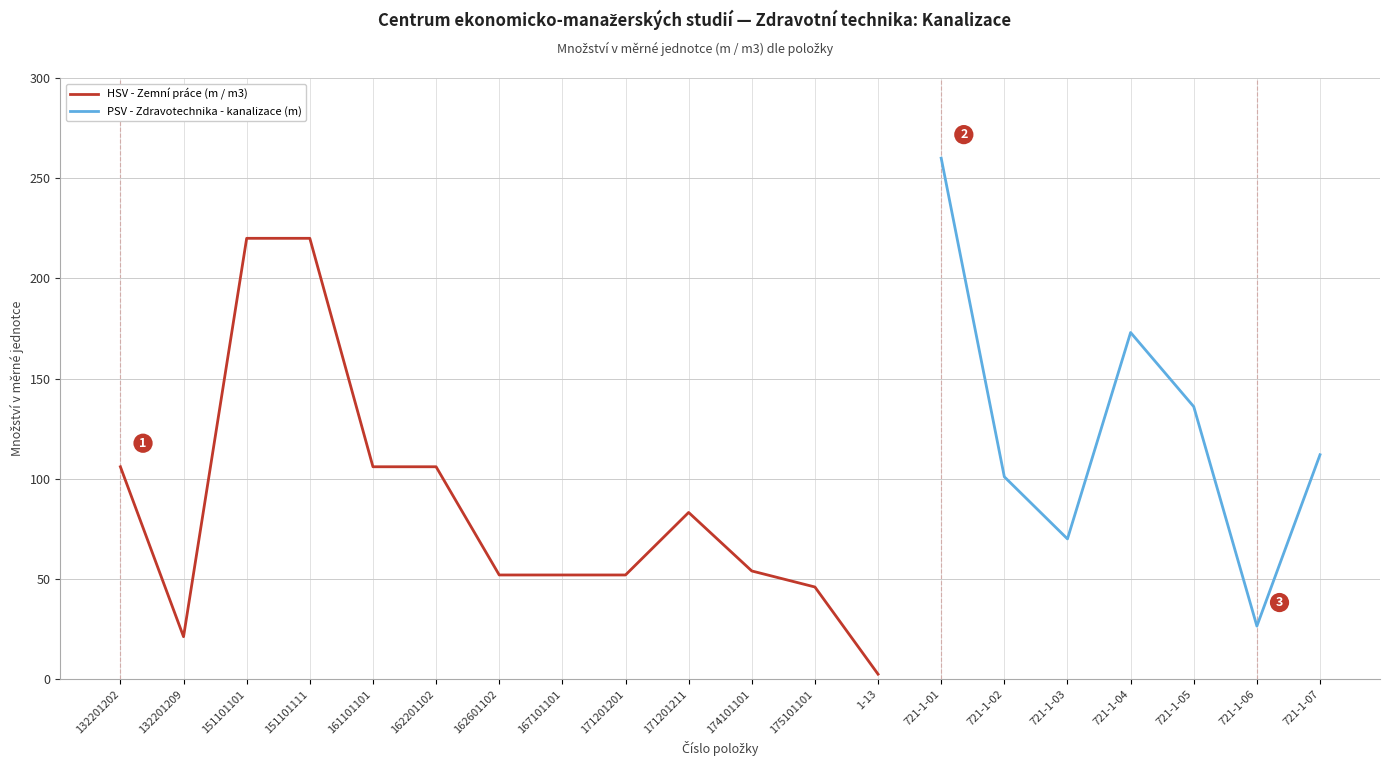

True or false: PSV - Zdravotechnika - kanalizace (m) and HSV - Zemní práce (m / m3) intersect in this chart.

False